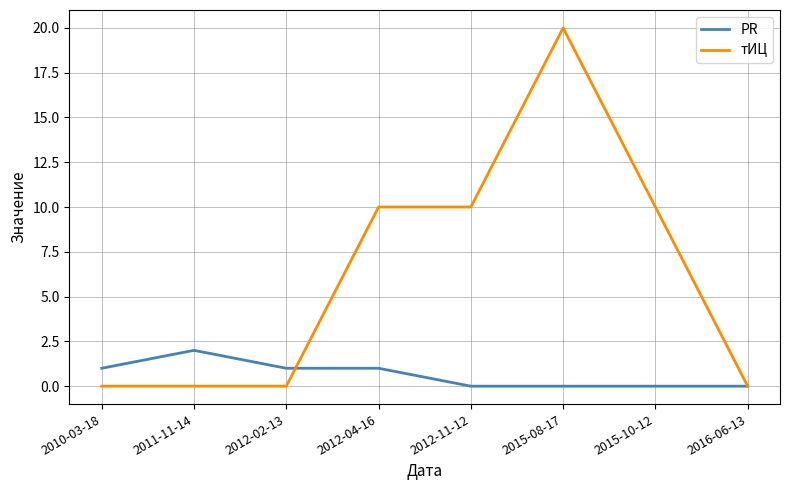

True or false: PR has a value of -1 at 2015-08-17.

False